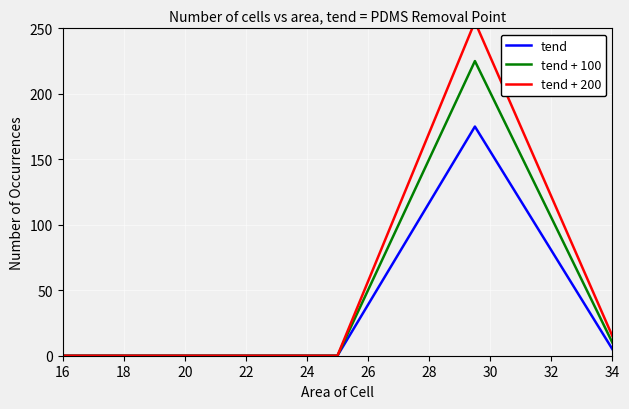

The value of tend at 16 is 0. True or false?

True